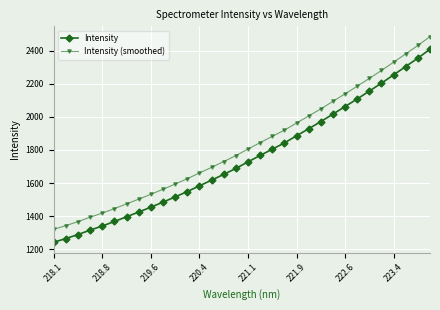

List the series in order of their peak value, highest first.

Intensity (smoothed), Intensity